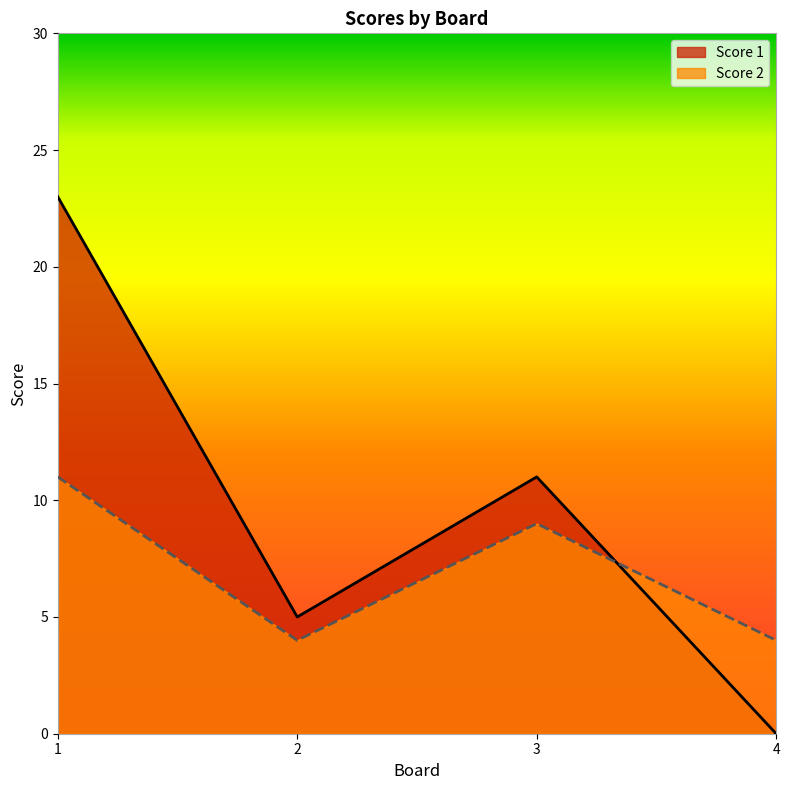

How many data points in Score 1 are less than 11?

2